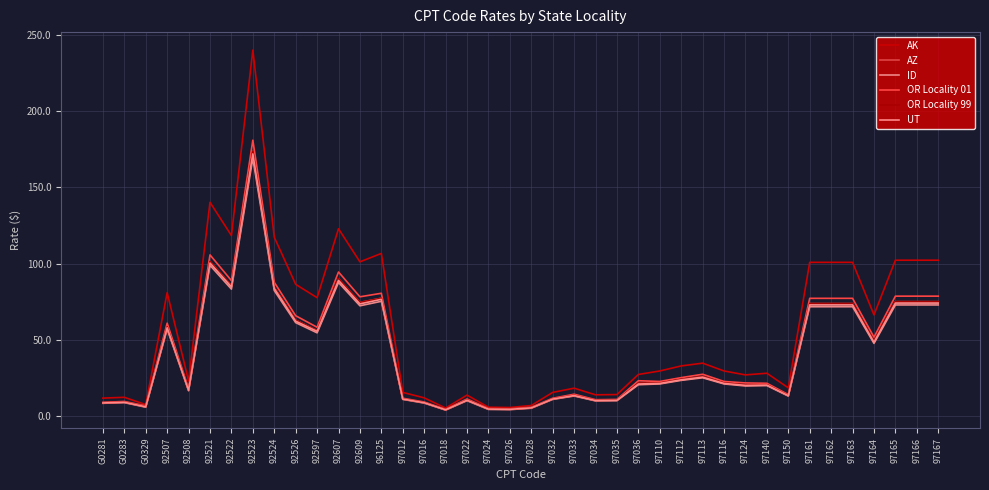

True or false: AK and OR Locality 01 cross at least once.

False